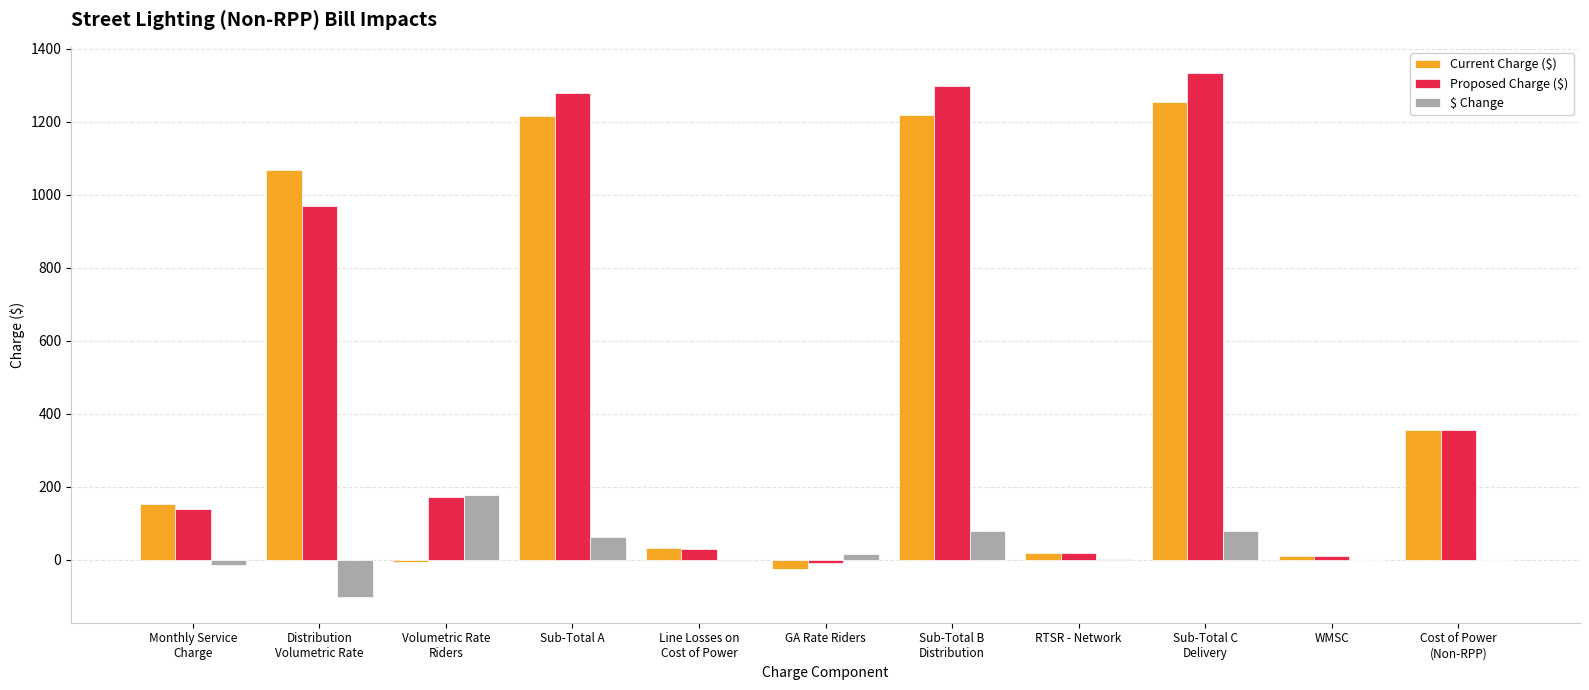

What is the maximum value for Current Charge ($)?

1253.9